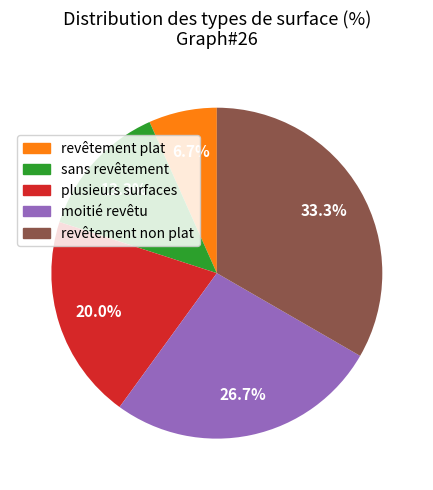

Is there any slice that represents more than half of the pie?

No